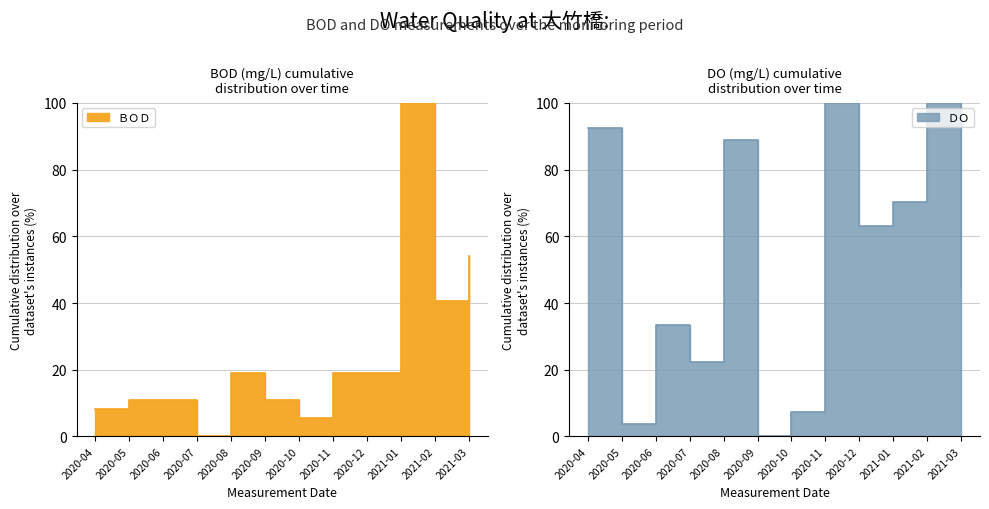

True or false: ＢＯＤ has more than 1 interior local peaks.

True